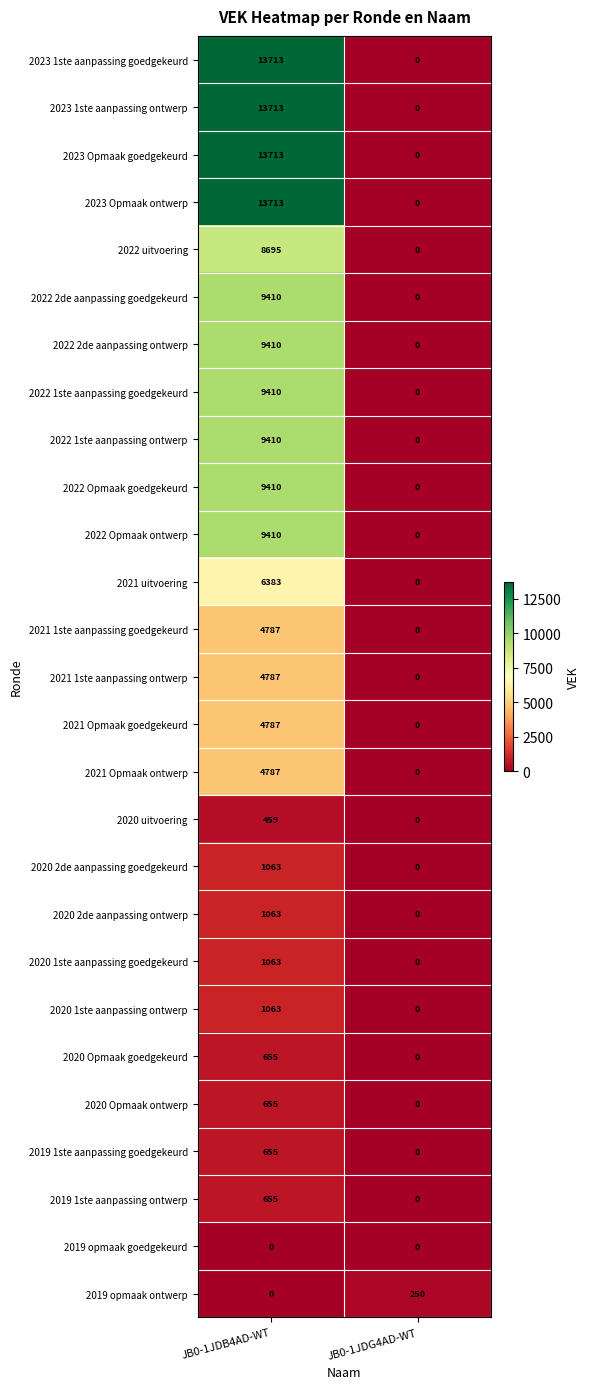

True or false: 2022 uitvoering has a value of 3579 at JB0-1JDG4AD-WT.

False